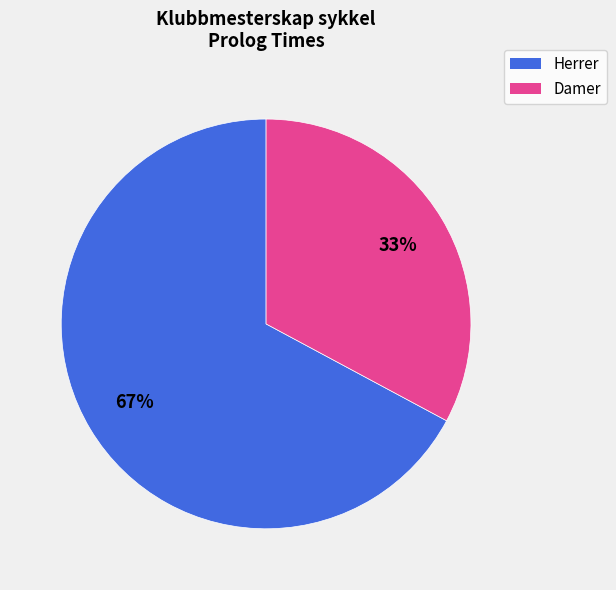

To the nearest percent, what is the average slice percentage?

50%